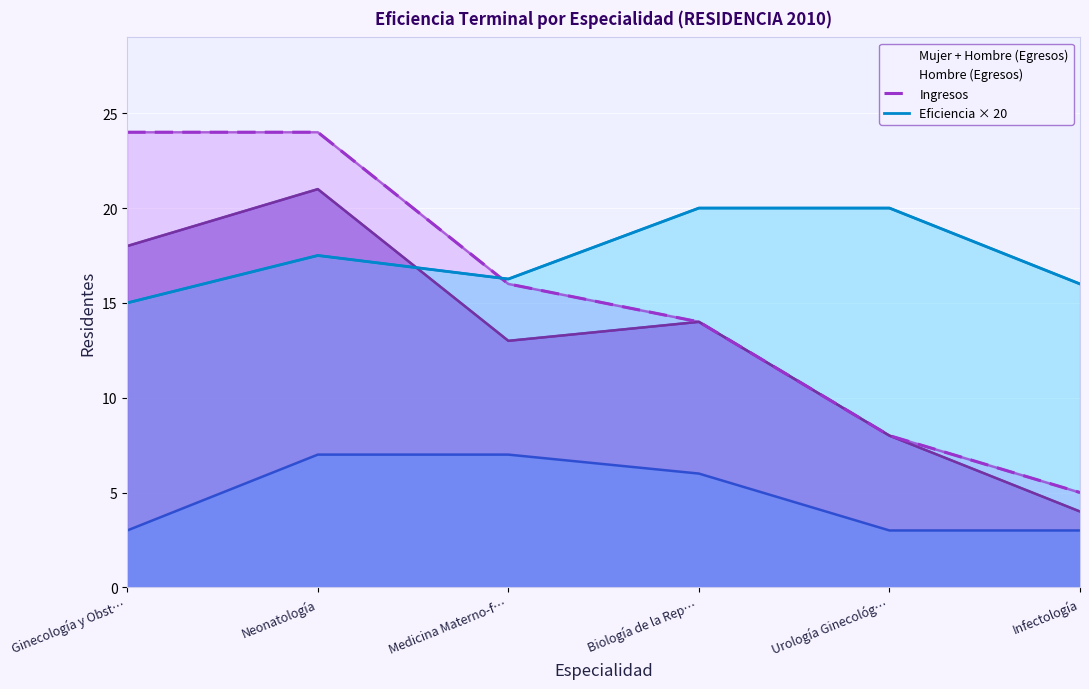

Rank the series by their maximum value, from highest to lowest.

Ingresos, Mujer + Hombre (Egresos), Eficiencia × 20, Hombre (Egresos)